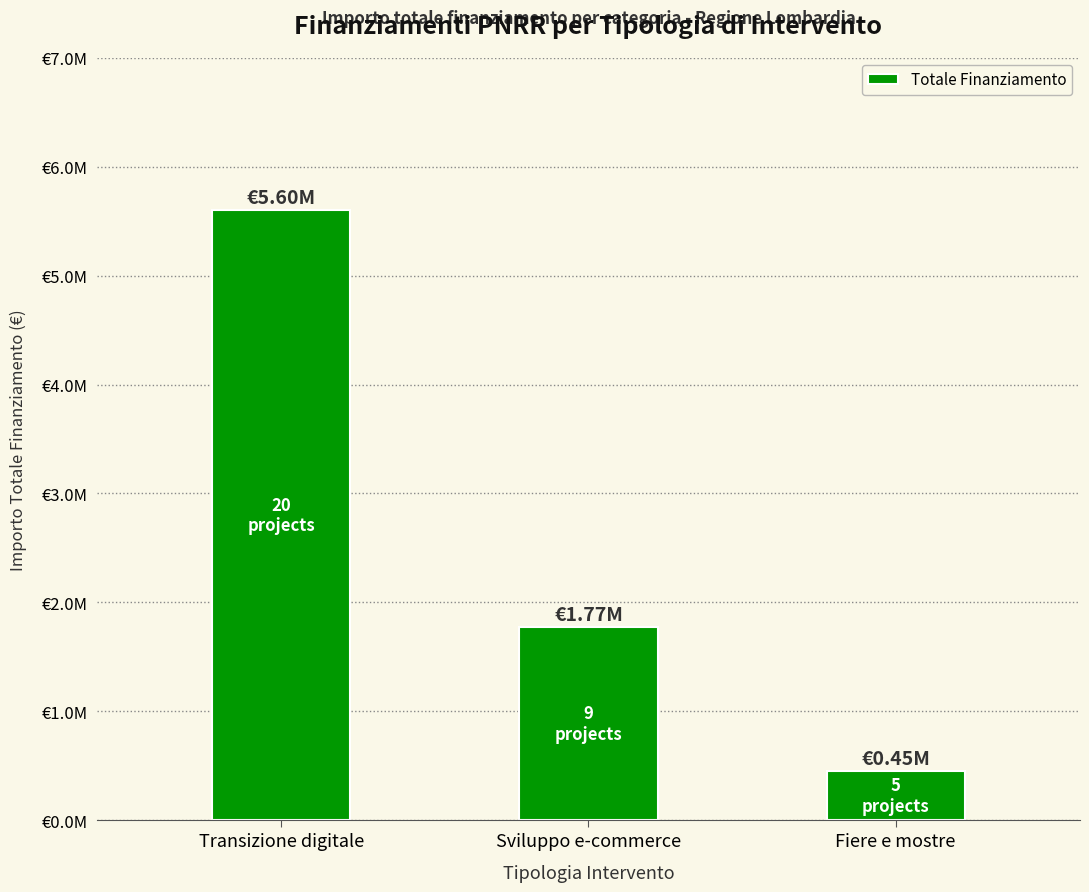

The value at Transizione digitale is 1683390. True or false?

False